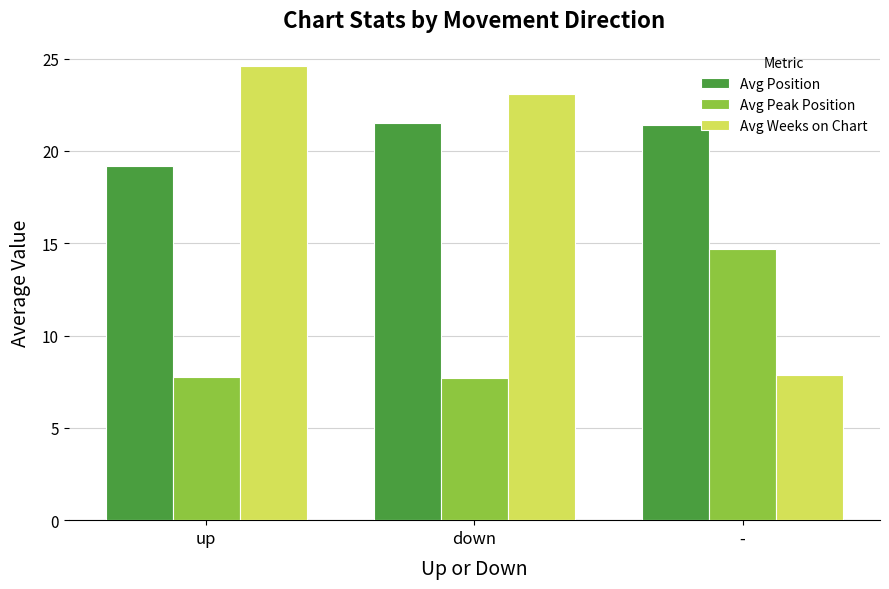

What position from the left is down?

2